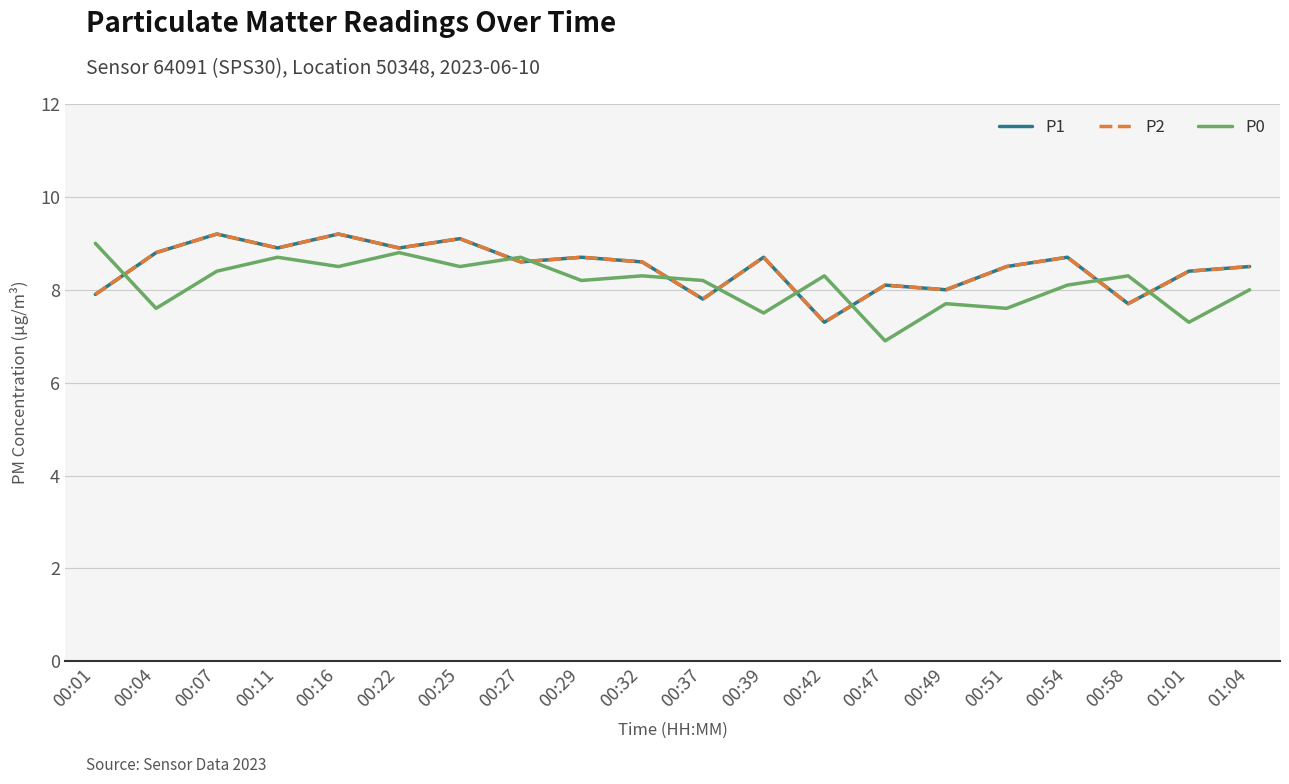

At which category does the chart reach its peak across all series?

00:07